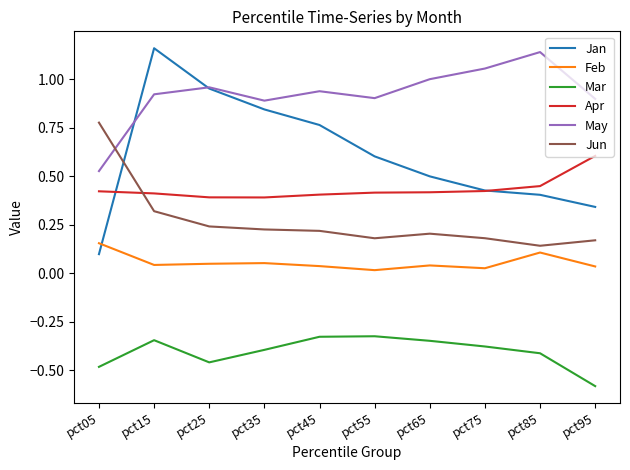

True or false: May and Feb intersect in this chart.

False